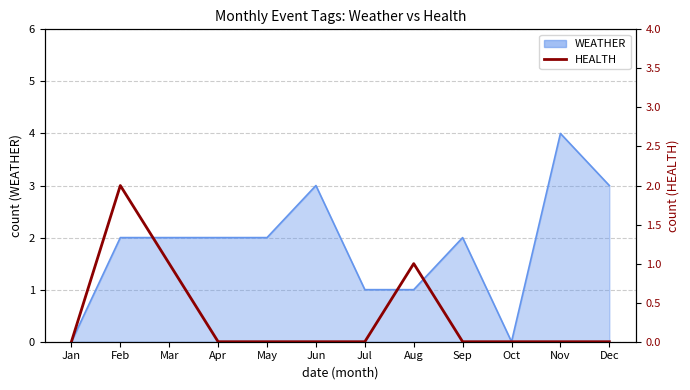

Where is the first local maximum?

Feb